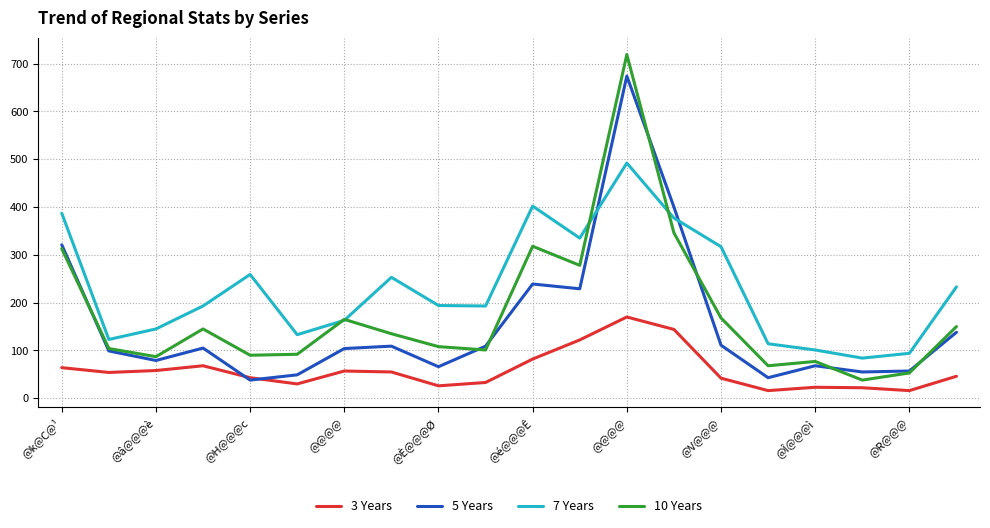

List the series in order of their peak value, lowest first.

3 Years, 7 Years, 5 Years, 10 Years